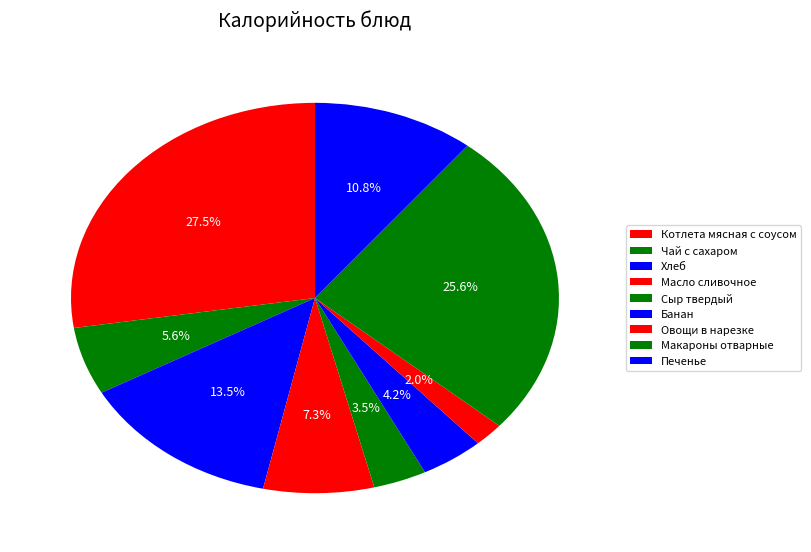

To the nearest percent, what portion does Хлеб represent?

14%